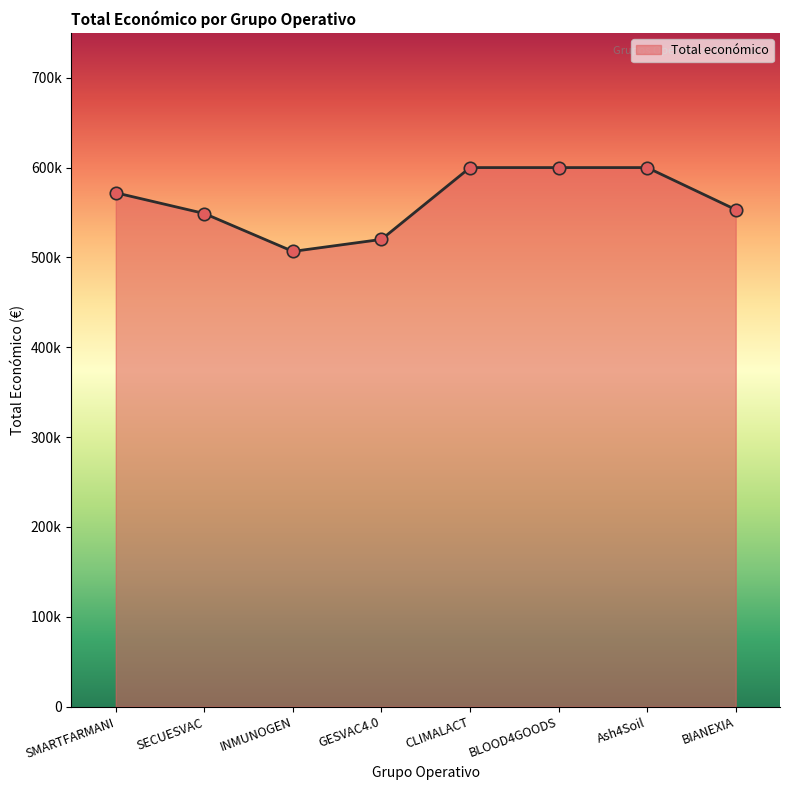

What is the change in value from SECUESVAC to INMUNOGEN?

-42186